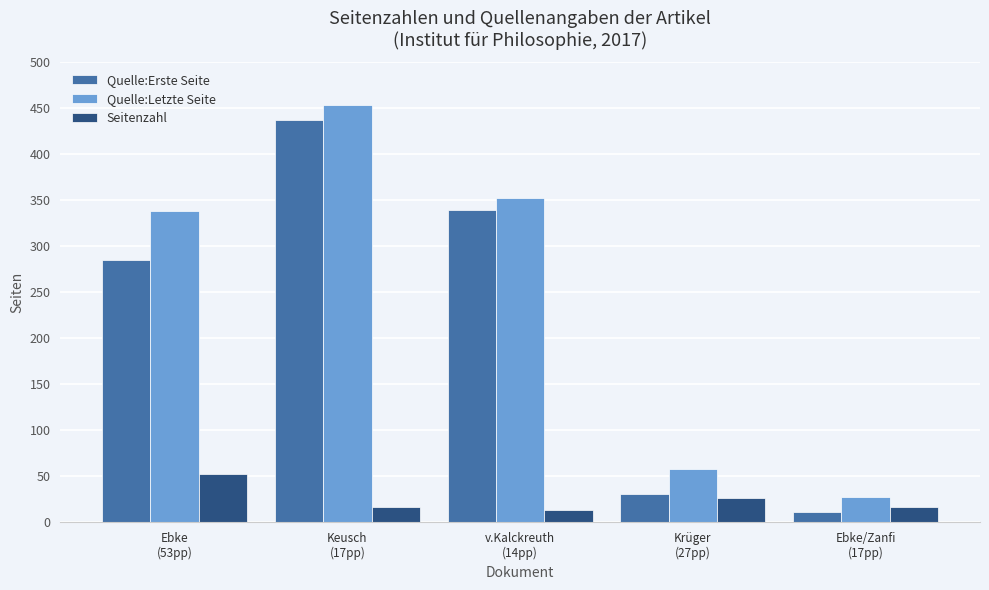

What is the value of the Seitenzahl bar at the 5th from the left?

17